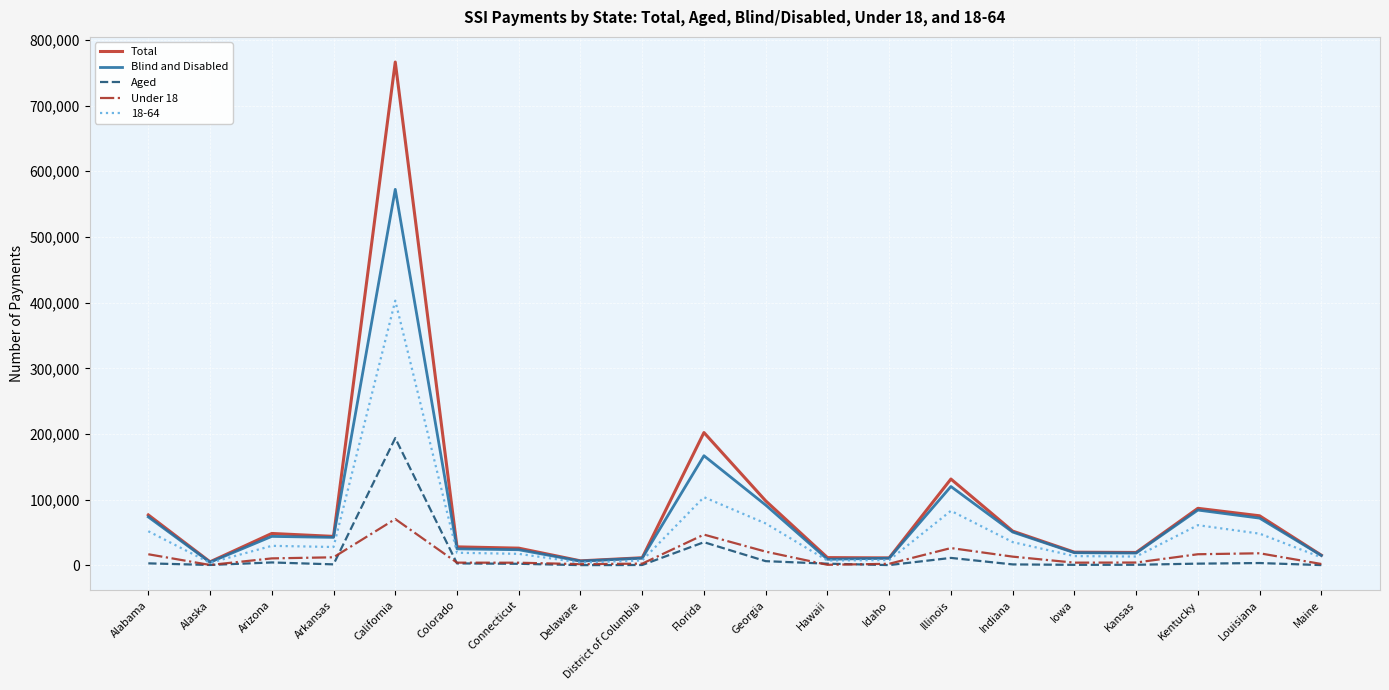

What is the lowest value of the Aged series?

371